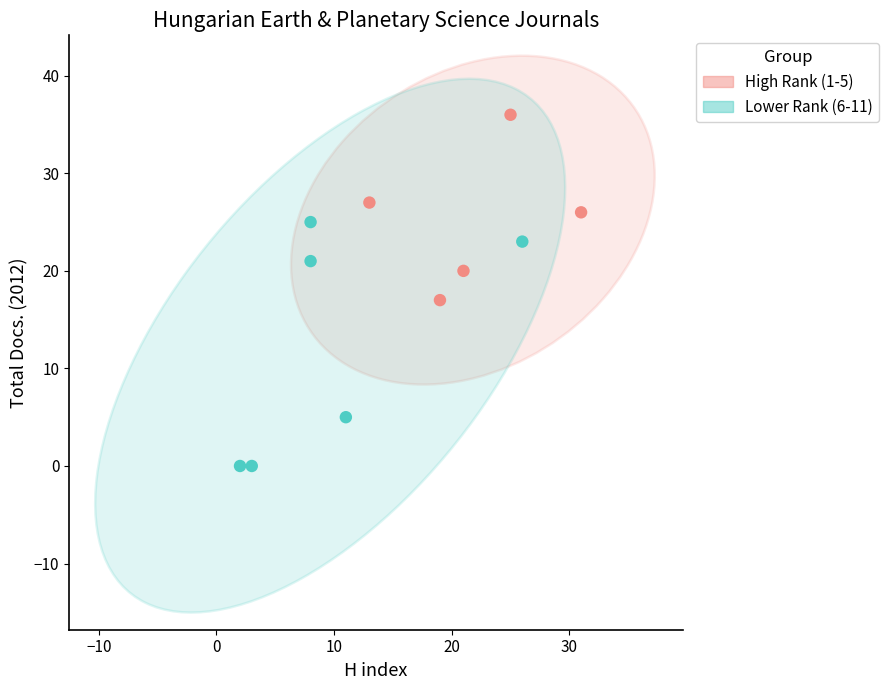

Which series has the largest Y range (max minus min)?

Lower Rank (6-11)